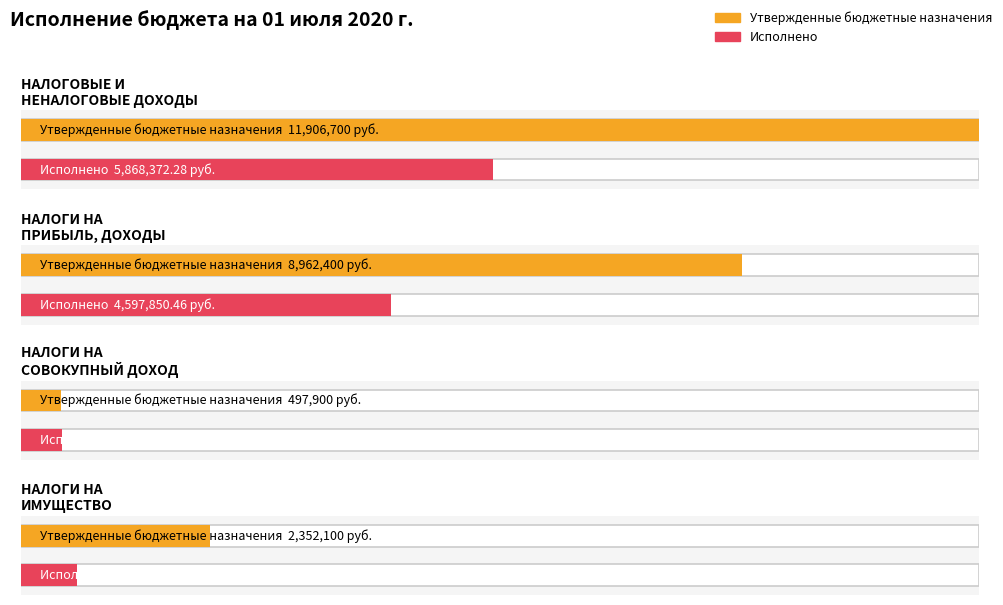

Reading left to right, list all the values displayed in this chart.

Утвержденные бюджетные назначения: 11906700.0	8962400.0	497900.0	2352100.0
Исполнено: 5868372.3	4597850.5	509122.4	702171.1